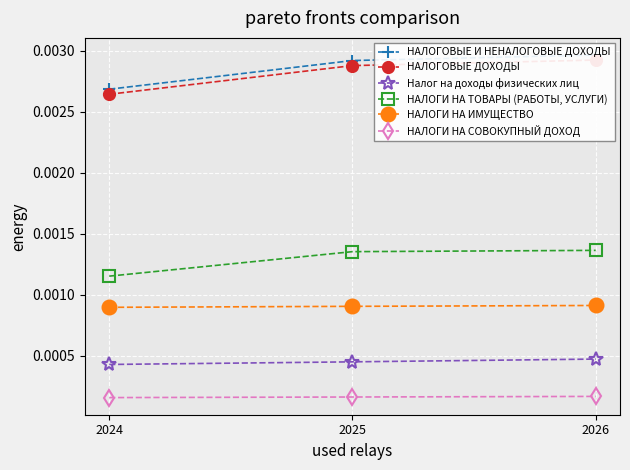

List the series in order of their peak value, lowest first.

НАЛОГИ НА СОВОКУПНЫЙ ДОХОД, Налог на доходы физических лиц, НАЛОГИ НА ИМУЩЕСТВО, НАЛОГИ НА ТОВАРЫ (РАБОТЫ, УСЛУГИ), НАЛОГОВЫЕ ДОХОДЫ, НАЛОГОВЫЕ И НЕНАЛОГОВЫЕ ДОХОДЫ